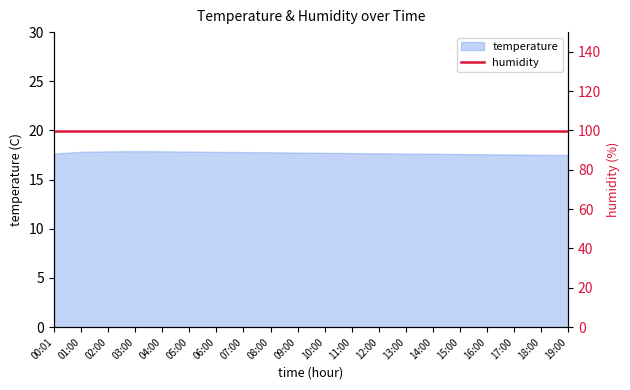

What is the sum of all values?

354.3